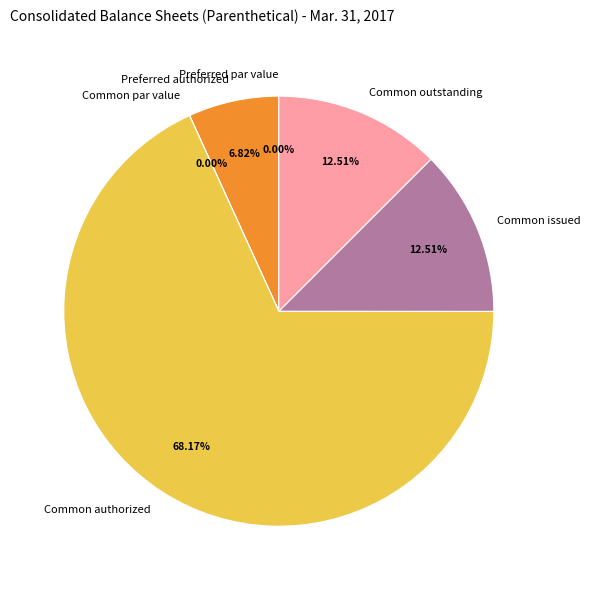

True or false: Preferred authorized accounts for 17% of the total.

False